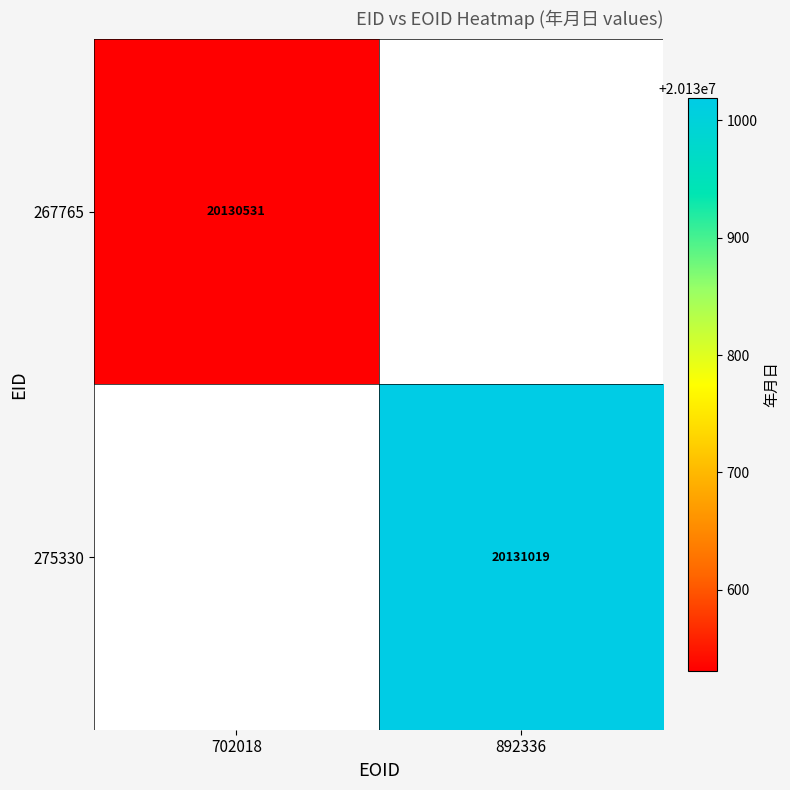

True or false: 275330 has a value of 20131019 at 892336.

True